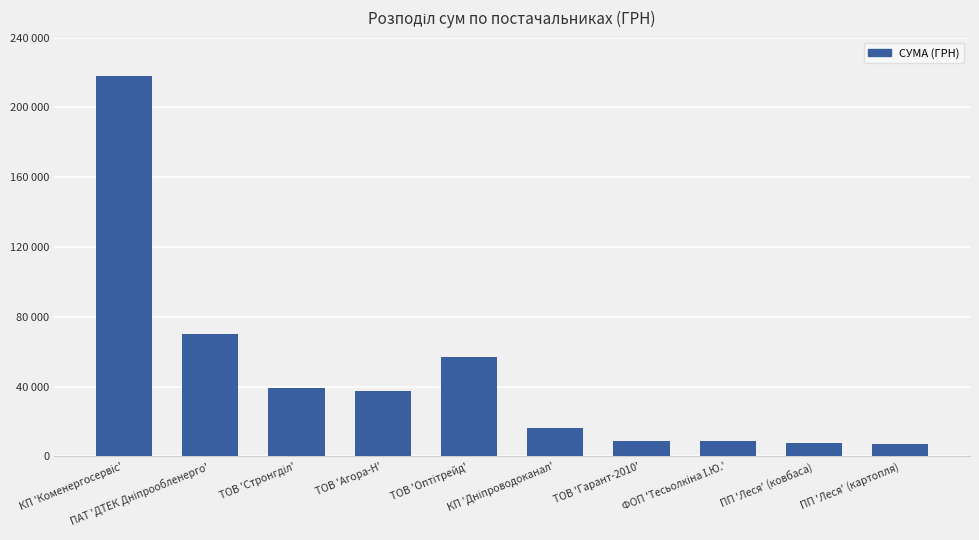

What is the change in value from ТОВ 'Стронгділ' to ПП 'Леся' (ковбаса)?

-31390.1